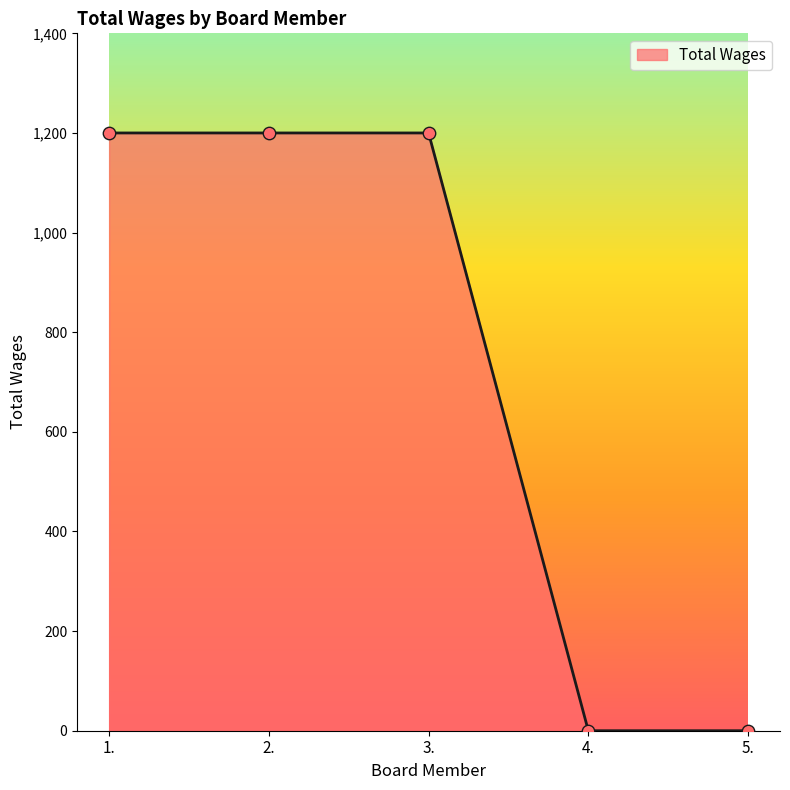

Between 5. and 3., which is larger?

3.